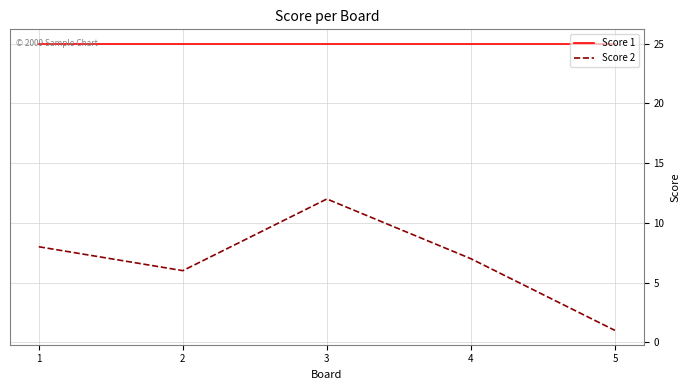

List the series in order of their peak value, lowest first.

Score 2, Score 1